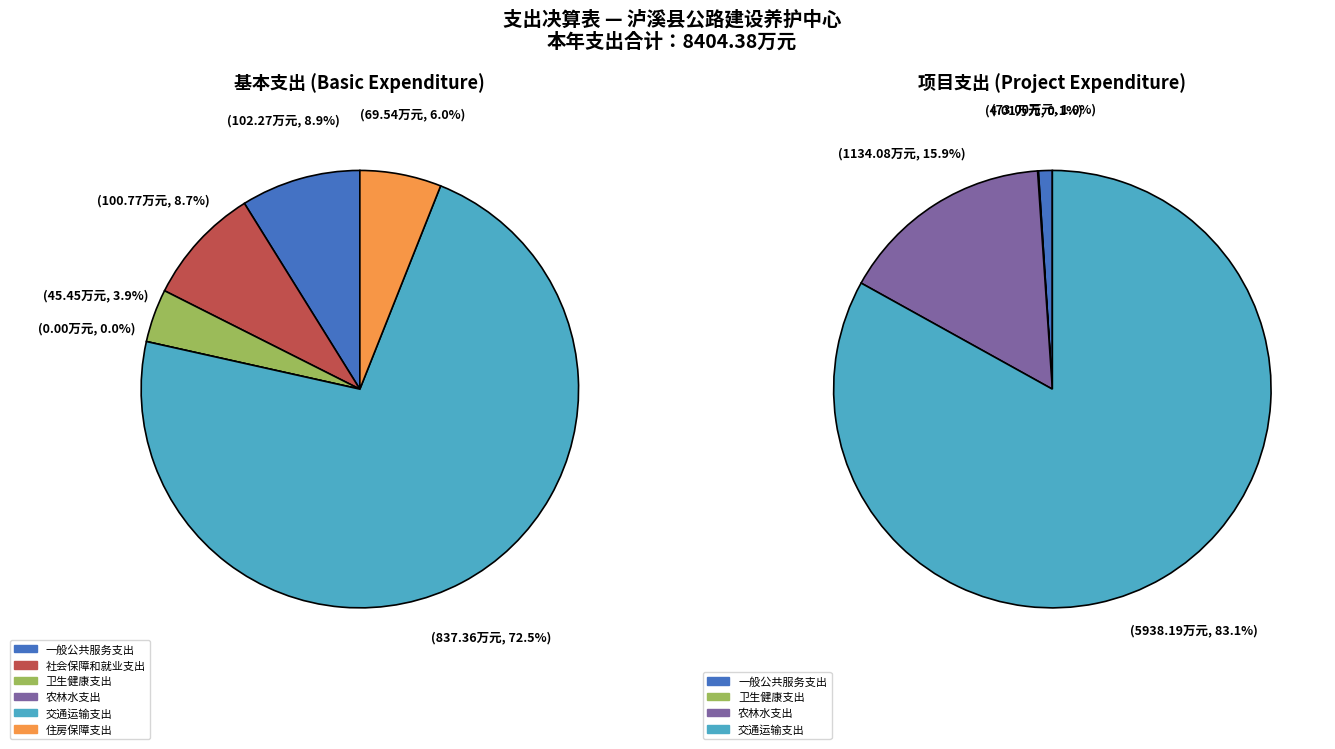

To the nearest percent, what portion does 住房保障支出 represent?

6%